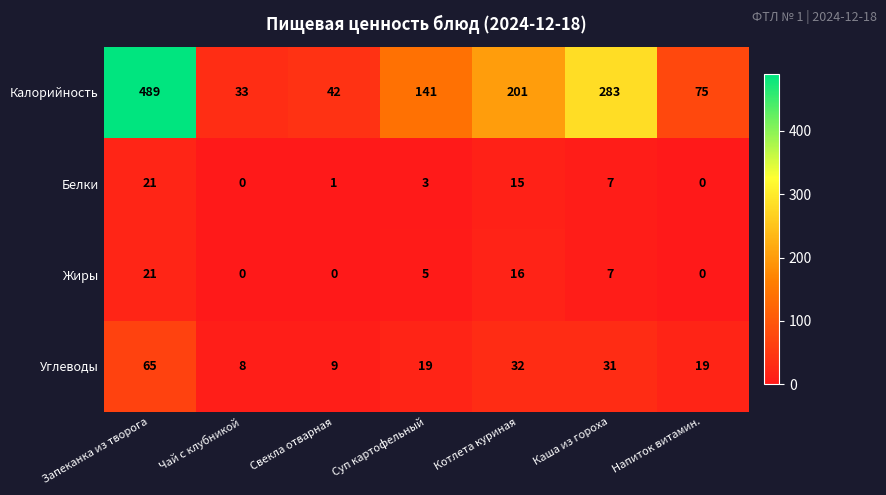

True or false: Углеводы has a value of 8 at Суп картофельный.

False